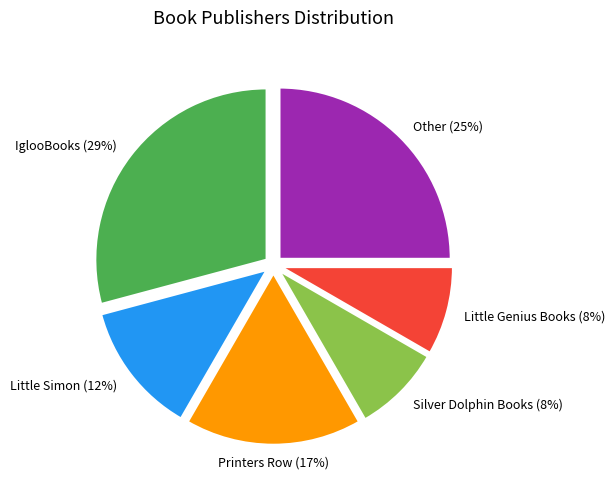

How many segments does this pie chart have?

6